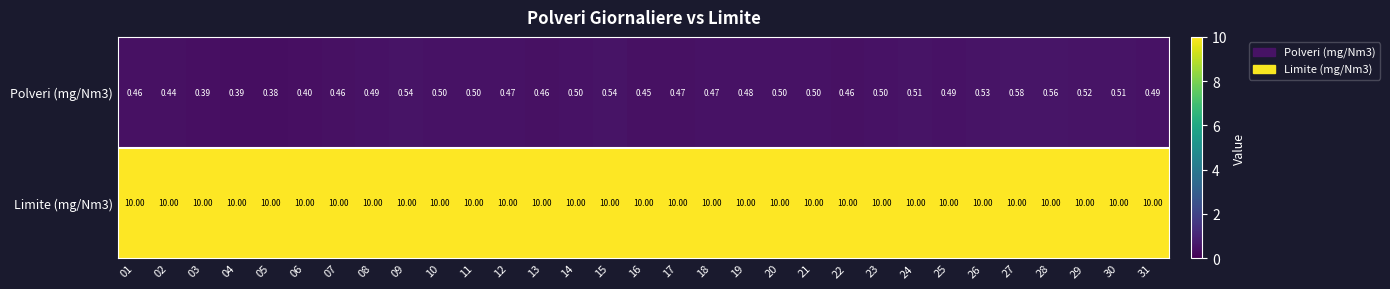

Count the number of data series in this chart.

2